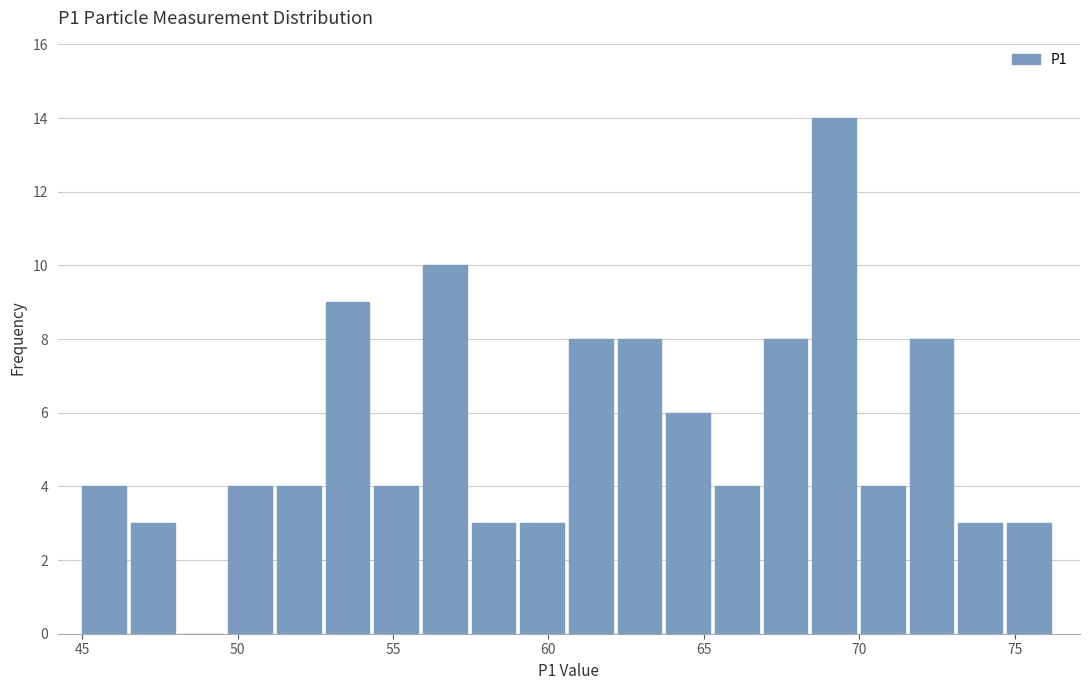

Around what value on the x-axis is the tallest bar? Give the approximate position of its centre, as read against the axis.

69.0